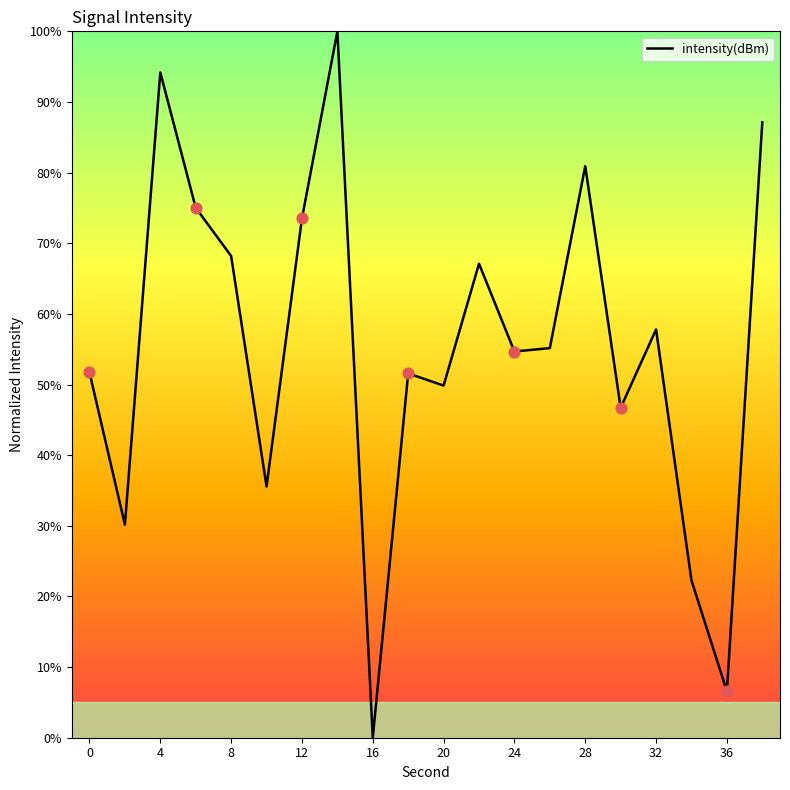

What is the greatest value displayed?

100.0